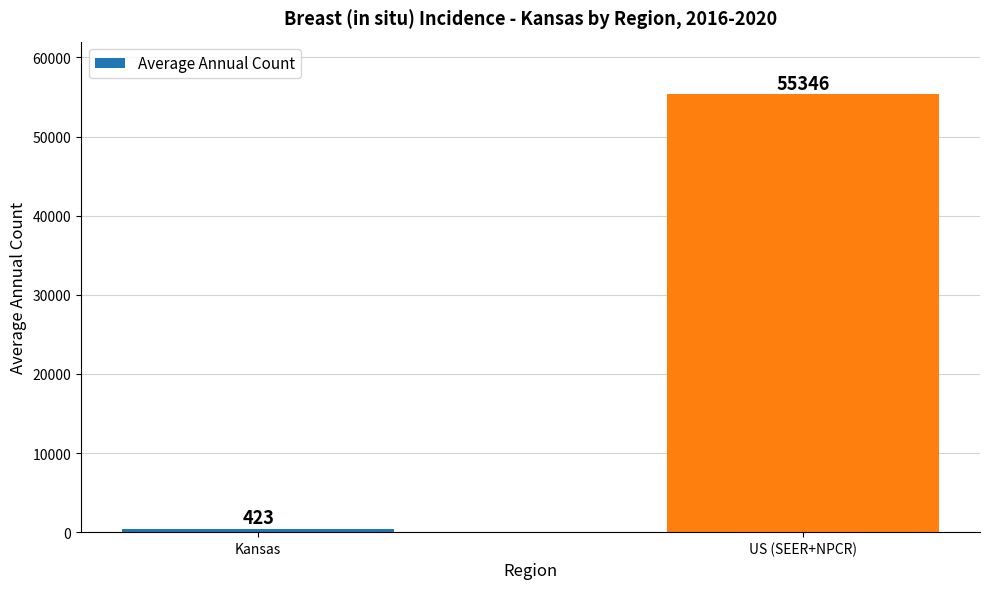

What is the sum of all values?

55769